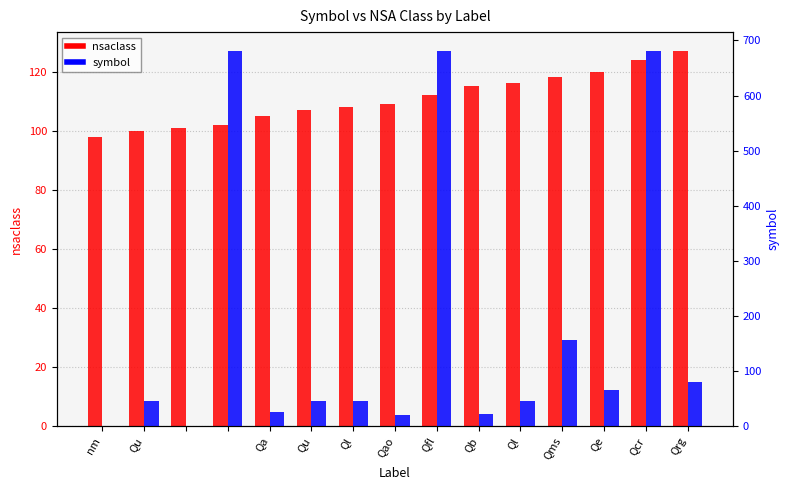

At which category is the sum across all series the highest?

Qcr